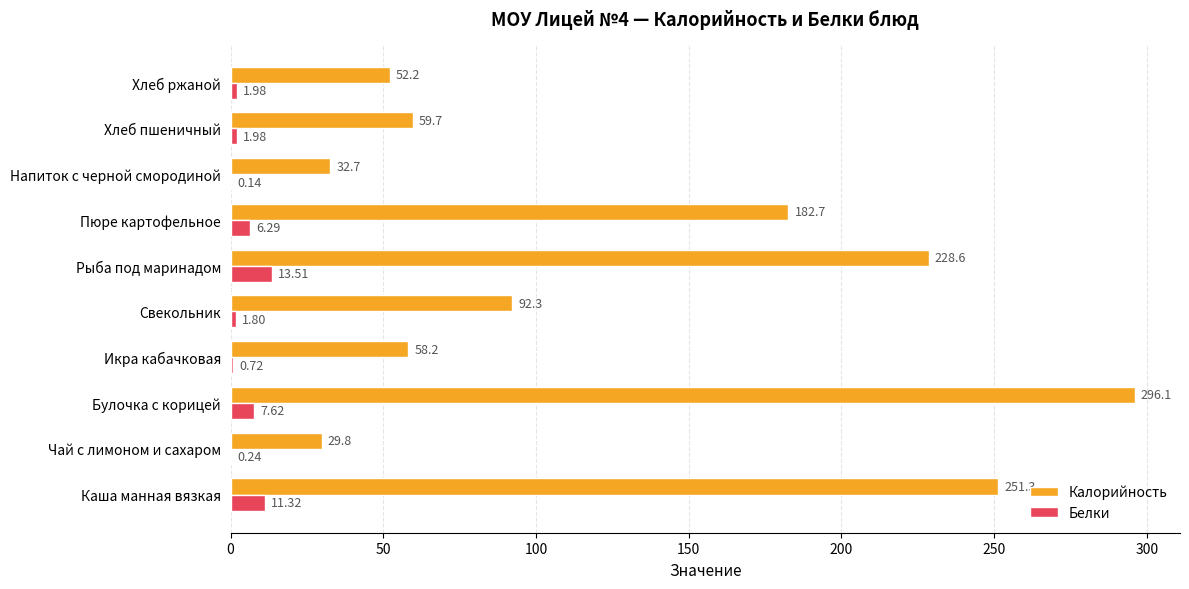

At which category does the chart reach its peak across all series?

Булочка с корицей